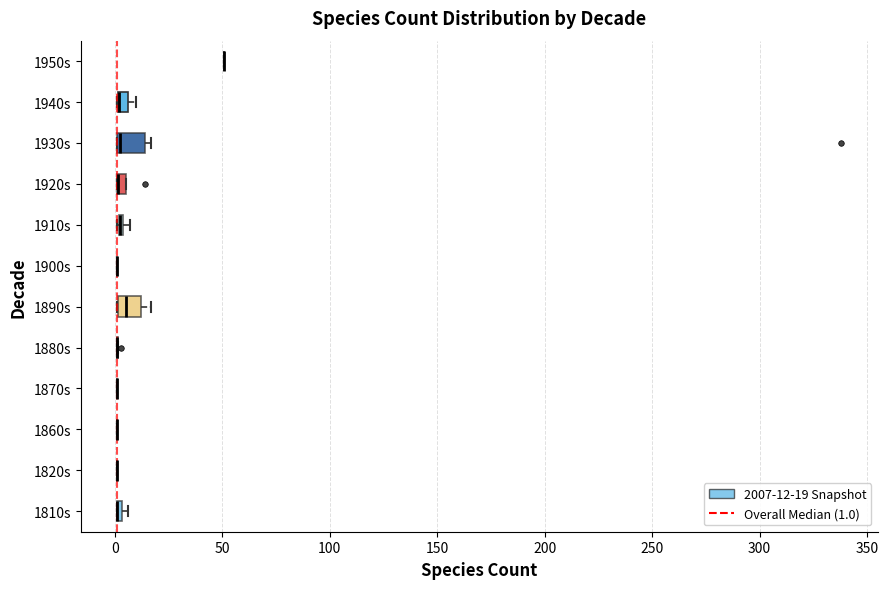

Where is the left edge of the box for 1940s on the x-axis? The values are not printed on the chart, so give them approximately, as read against the axis.

0